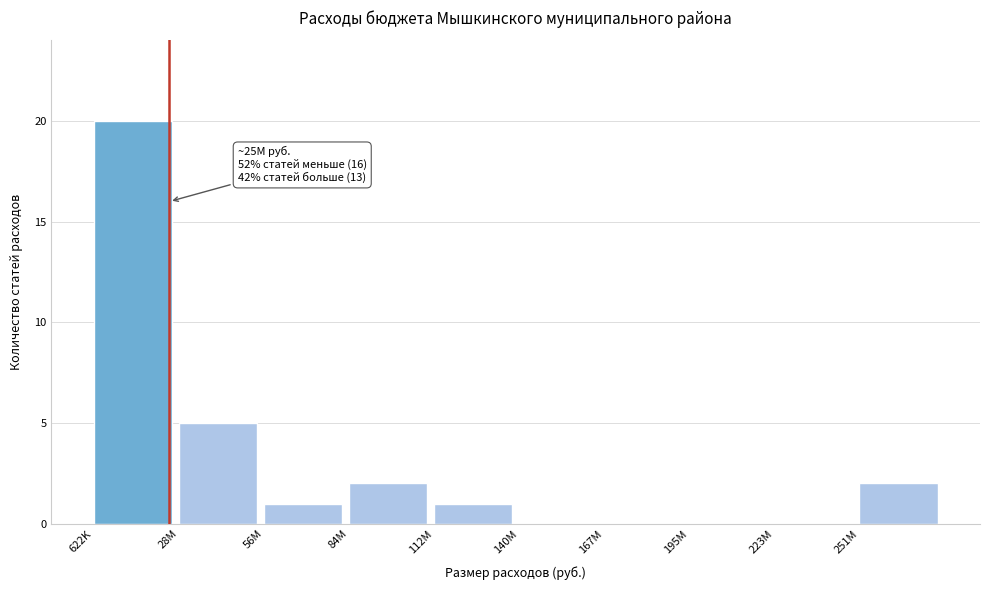

Reading right to left, transcribe all the data shown in this chart.

251M=2	223M=0	195M=0	167M=0	140M=0	112M=1	84M=2	56M=1	28M=5	622K=20